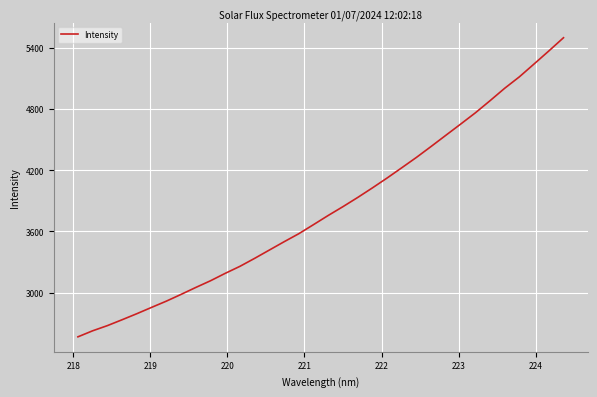

What is the difference between the maximum and minimum values?

2934.8